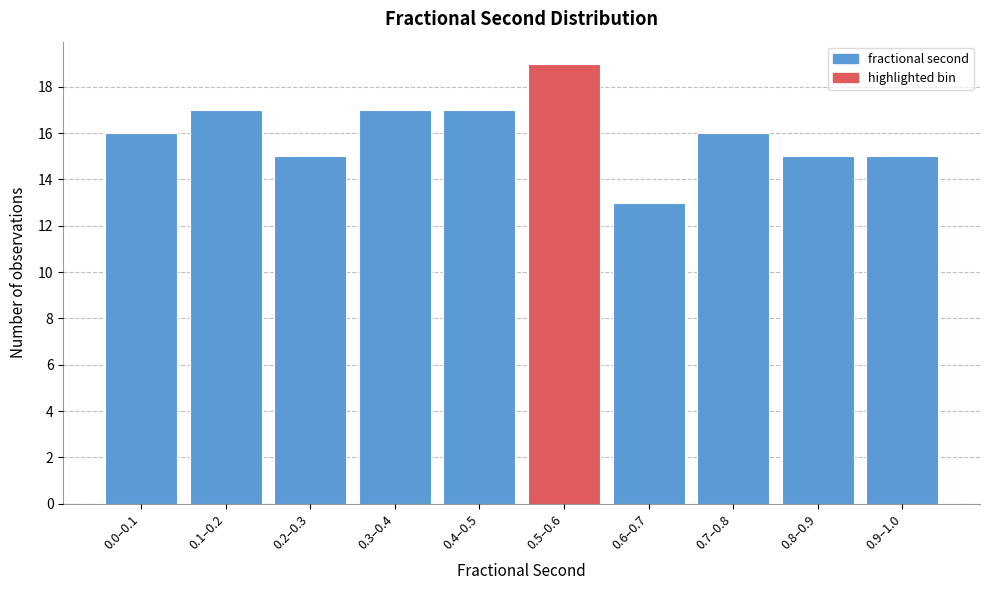

Reading left to right, transcribe all the data shown in this chart.

0.0–0.1=16	0.1–0.2=17	0.2–0.3=15	0.3–0.4=17	0.4–0.5=17	0.5–0.6=19	0.6–0.7=13	0.7–0.8=16	0.8–0.9=15	0.9–1.0=15